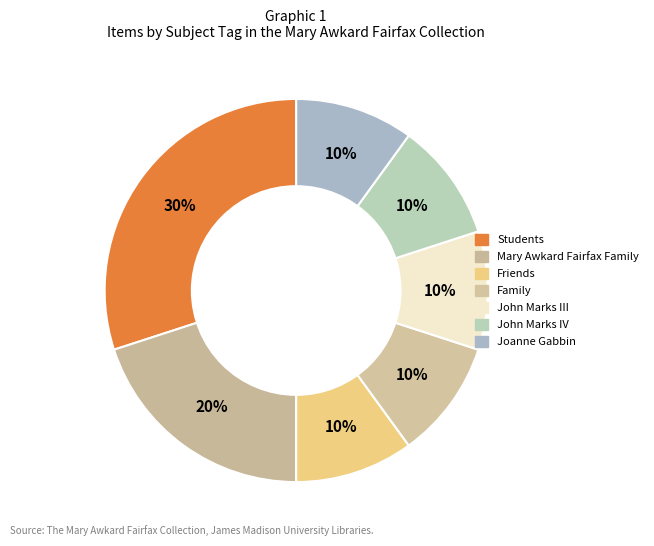

To the nearest percent, what percentage of the pie is John Marks III?

10%